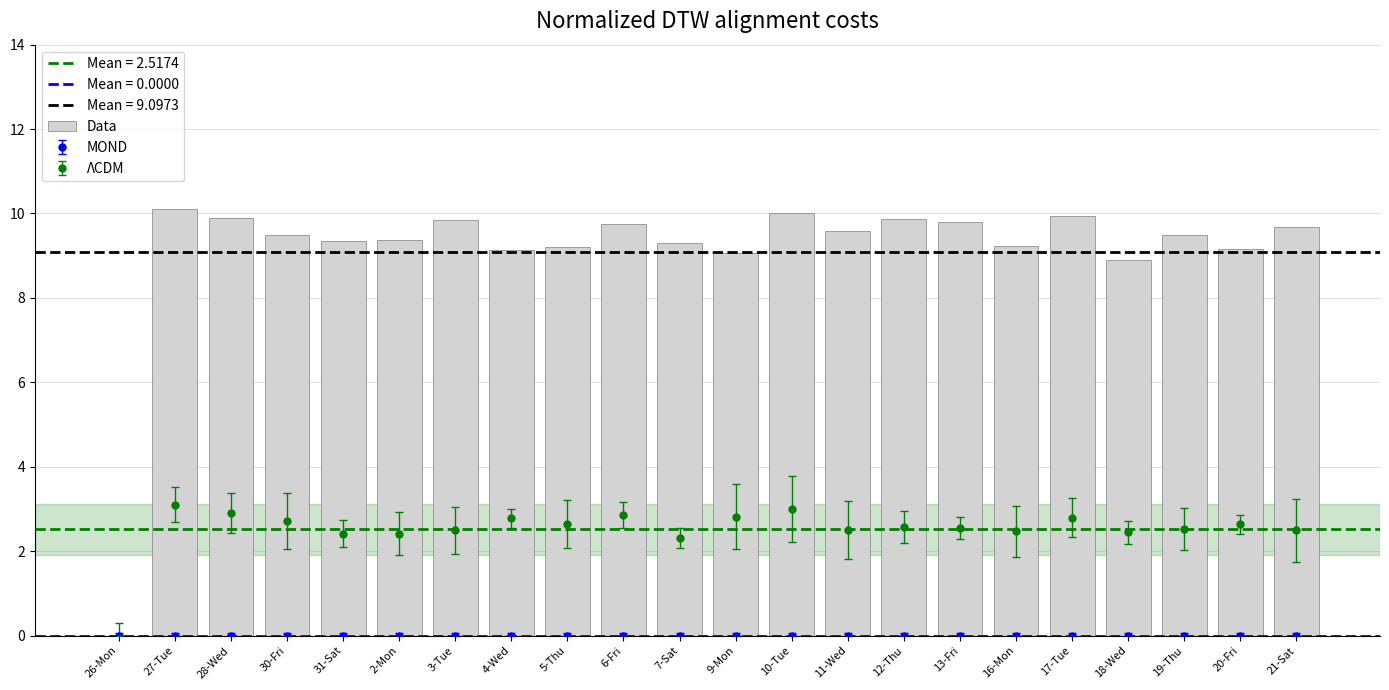

What is the sum of all values?

200.1